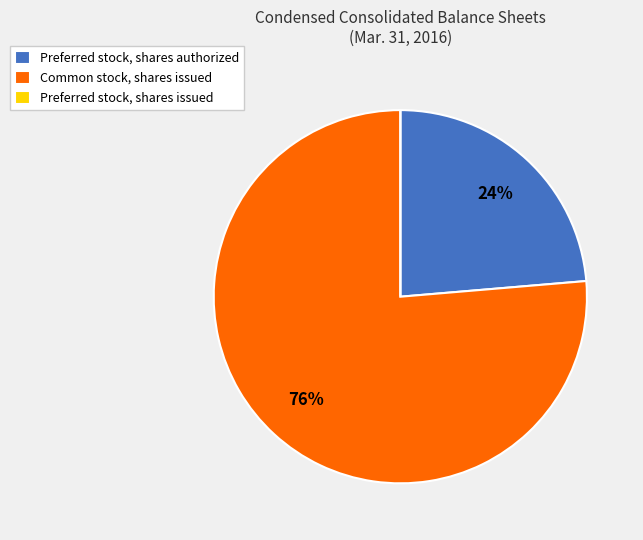

What is the ratio of the value at Common stock, shares issued to the value at Preferred stock, shares authorized?

3.2